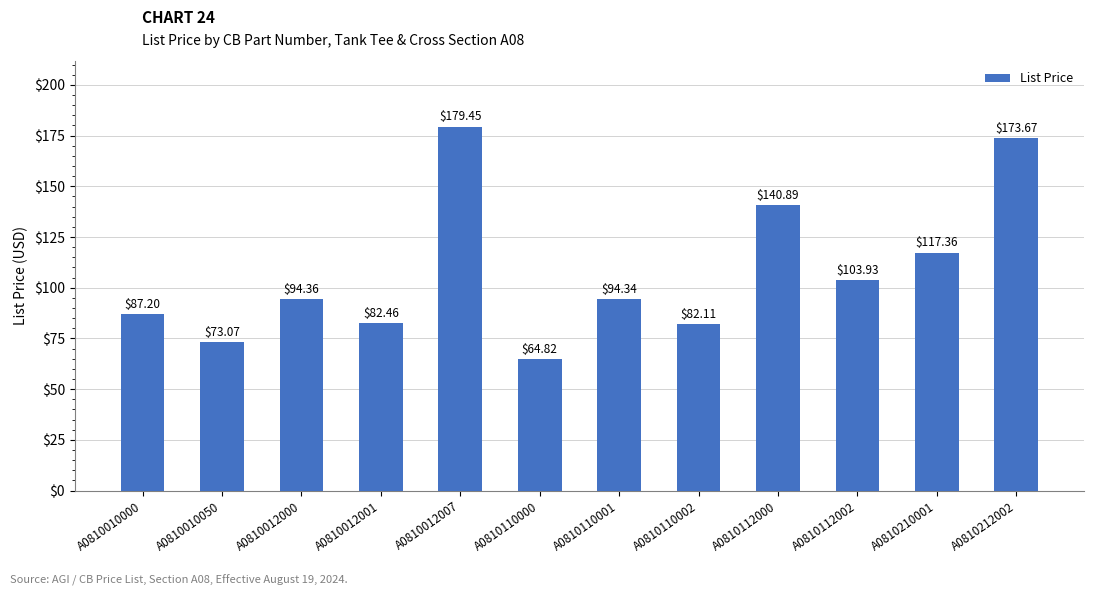

What is the value of the 12th bar from the left?

173.7